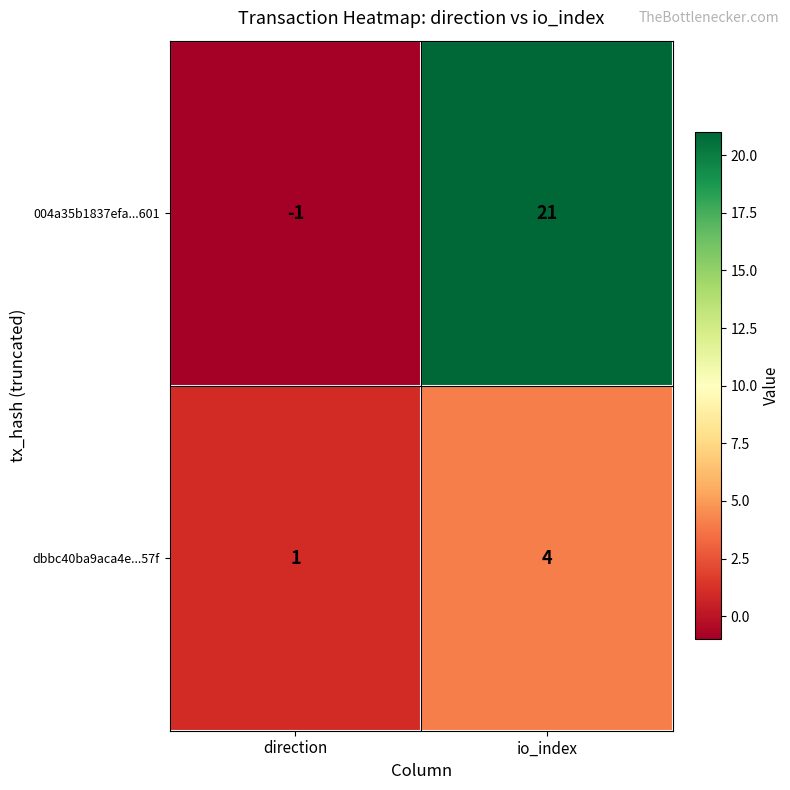

What is the difference between the maximum and minimum values in the dbbc40ba9aca4e...57f series?

3